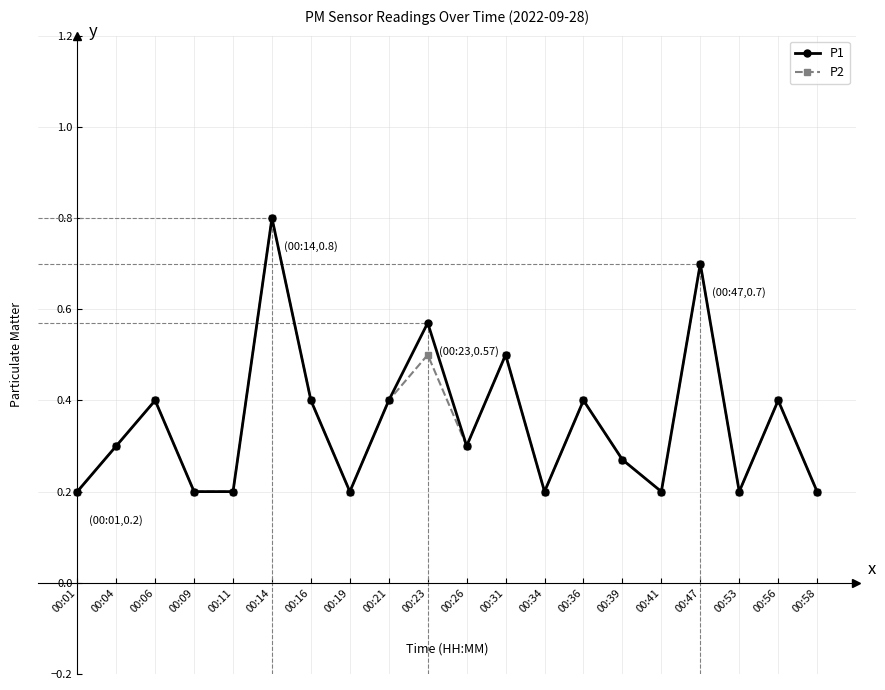

True or false: P2 has more than 0 interior local peaks.

True